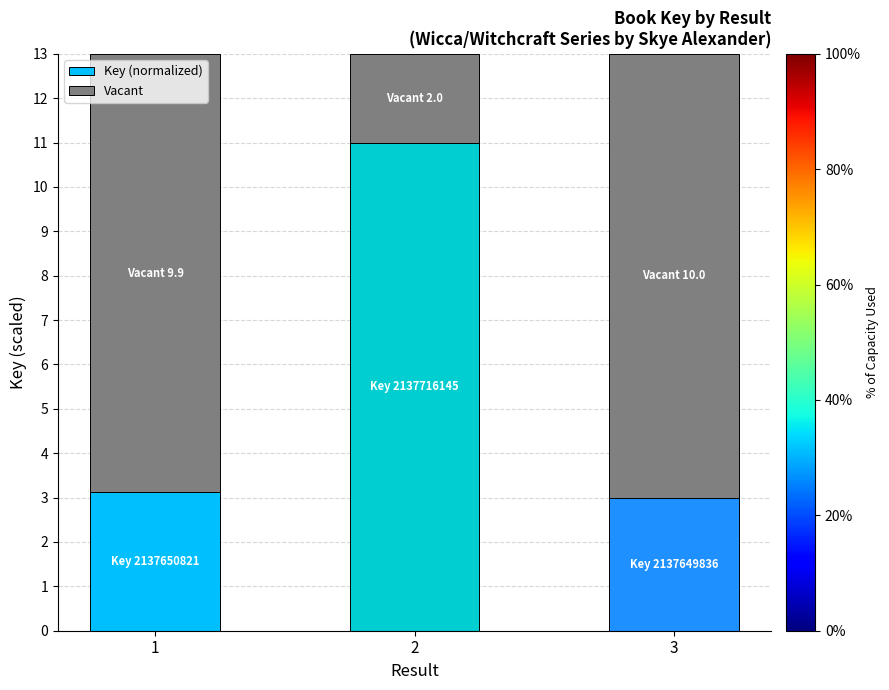

What is the total value across all series at 3?

13.0